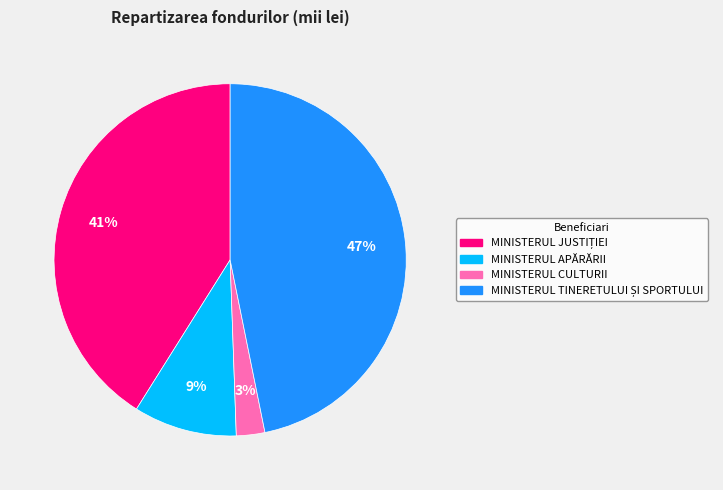

To the nearest percent, what is the average slice percentage?

25%